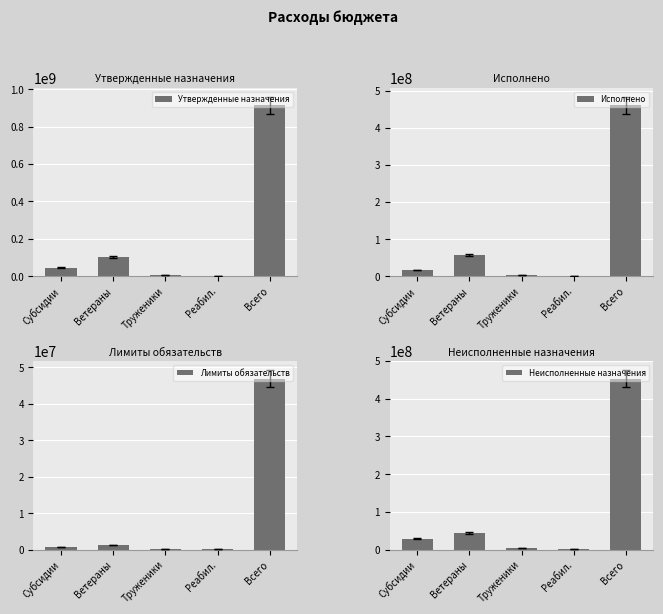

Is it true that Утвержденные назначения equals 1933000.0 at Реабил.?

True